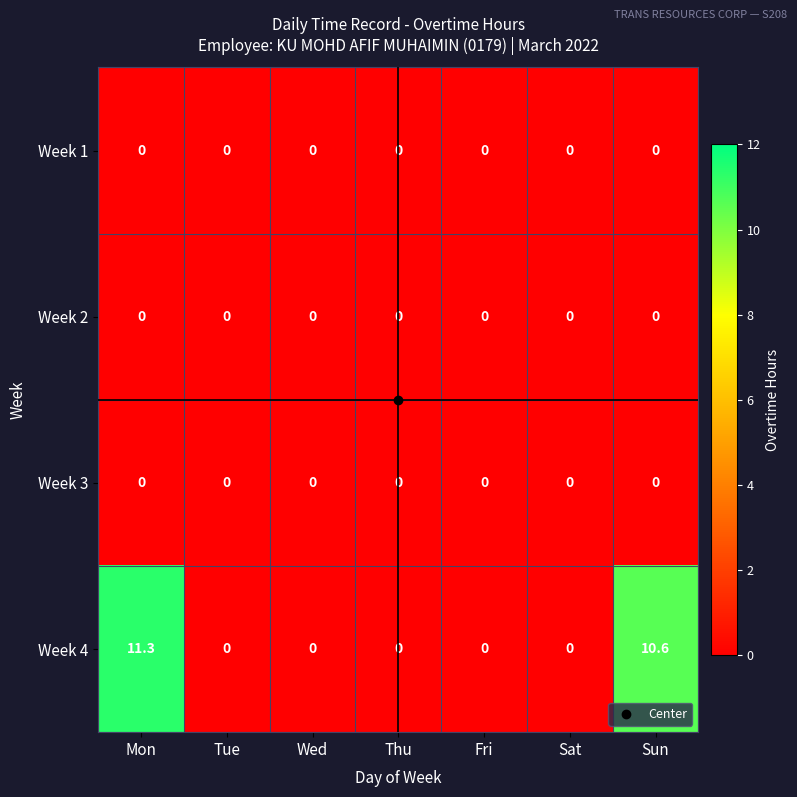

Which label corresponds to the largest value in the chart?

Mon